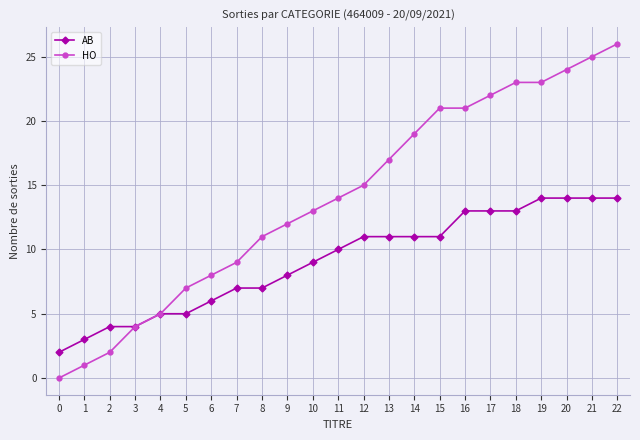

What is the difference between the AB values at 7 and 5?

2